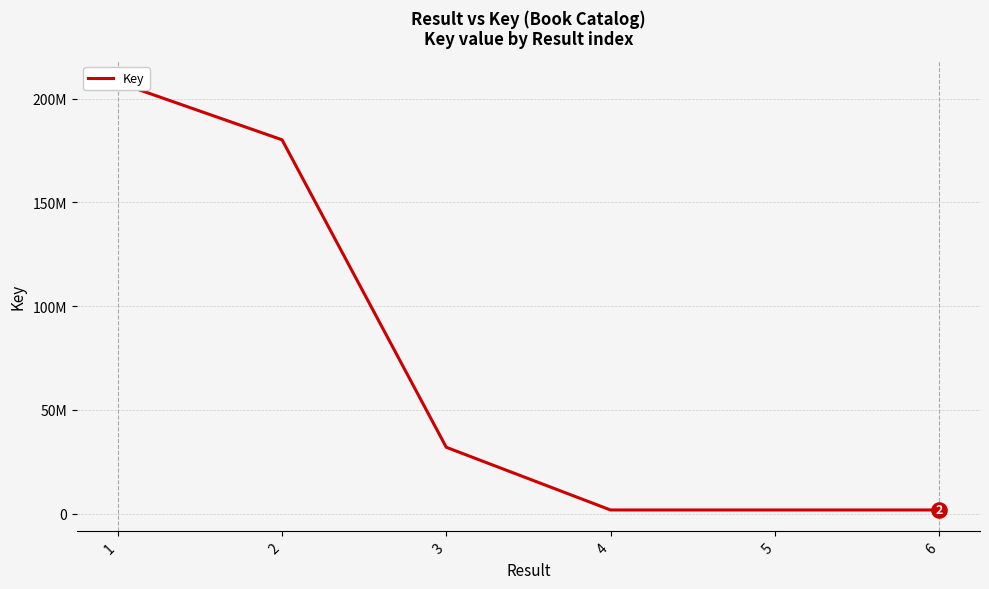

What is the change in value from 5 to 6?

-2